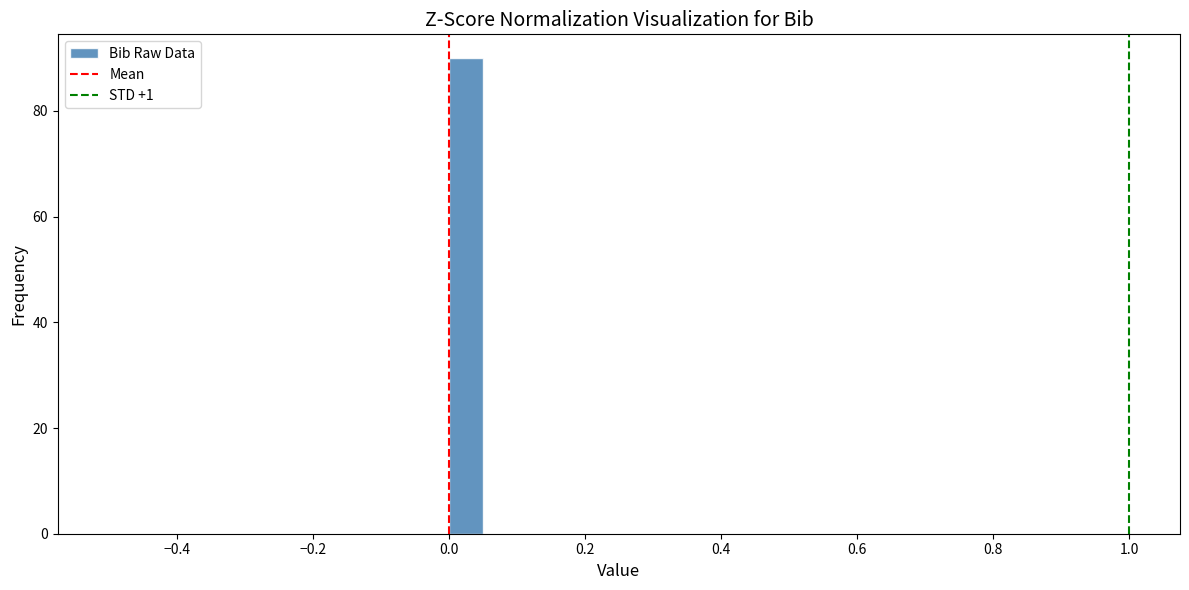

Around what value on the x-axis is the tallest bar? Give the approximate position of its centre, as read against the axis.

0.02